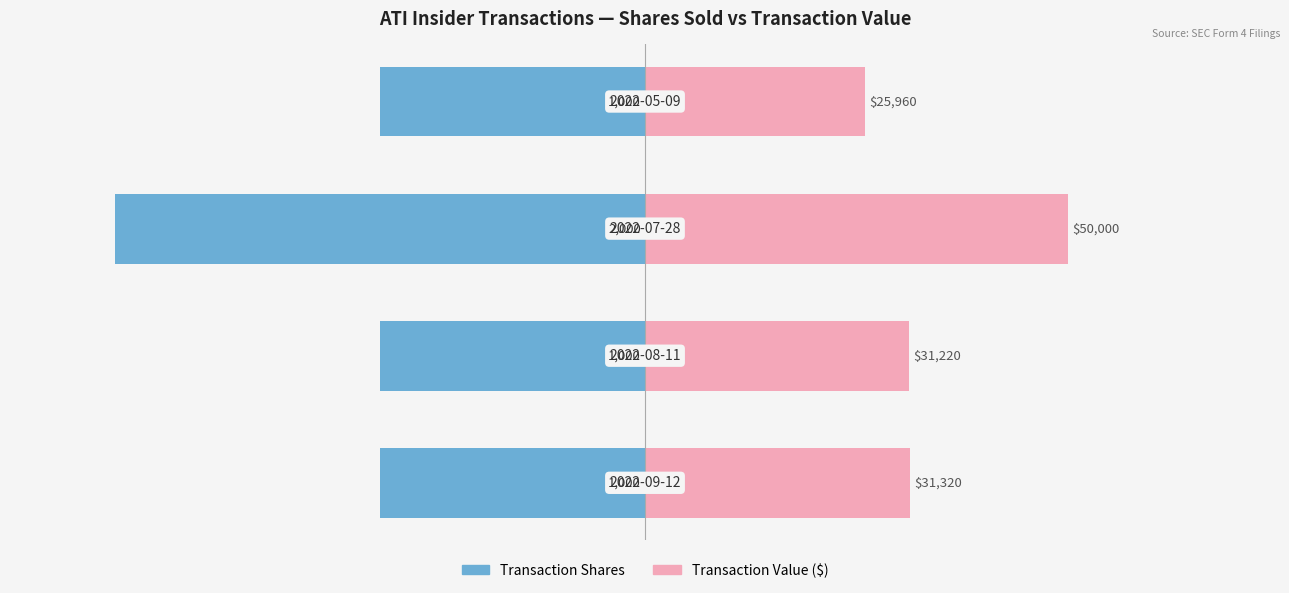

What is the minimum value shown in the chart?

-62640